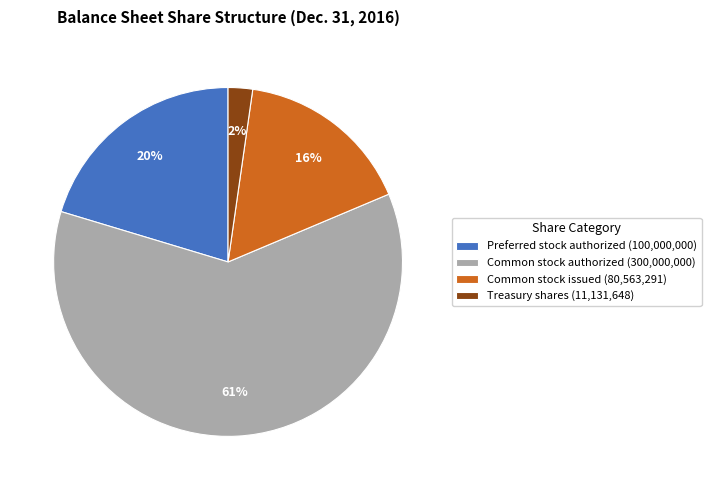

What is the majority slice?

Common stock authorized